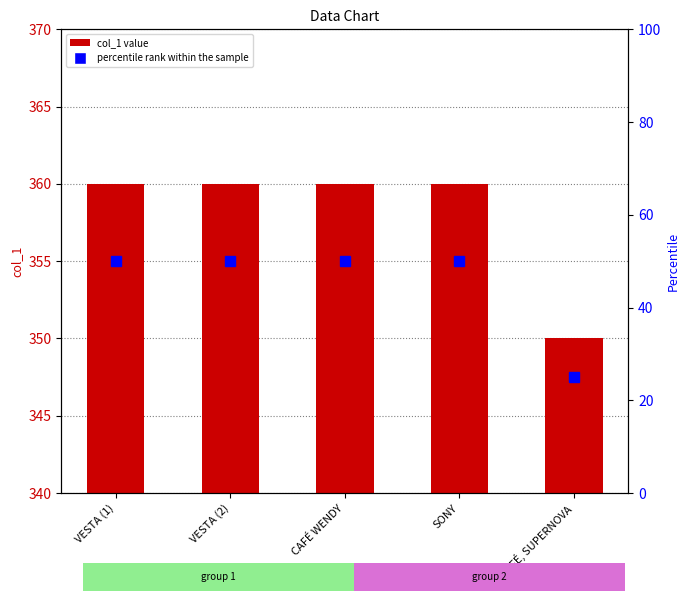

What is the average value of the percentile rank within the sample series?

45